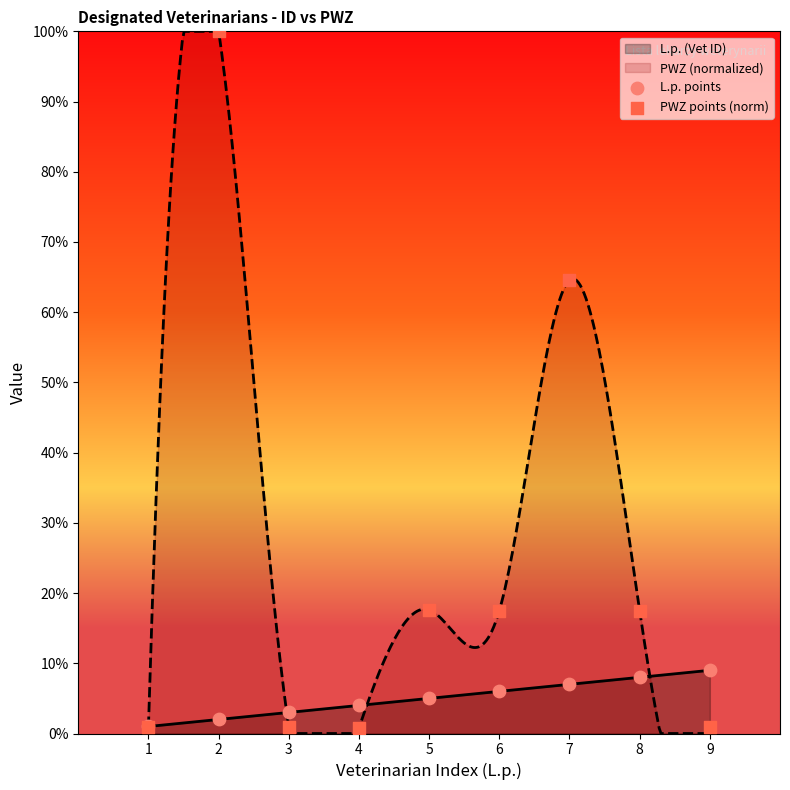

Which series has the largest Y range (max minus min)?

PWZ points (norm)